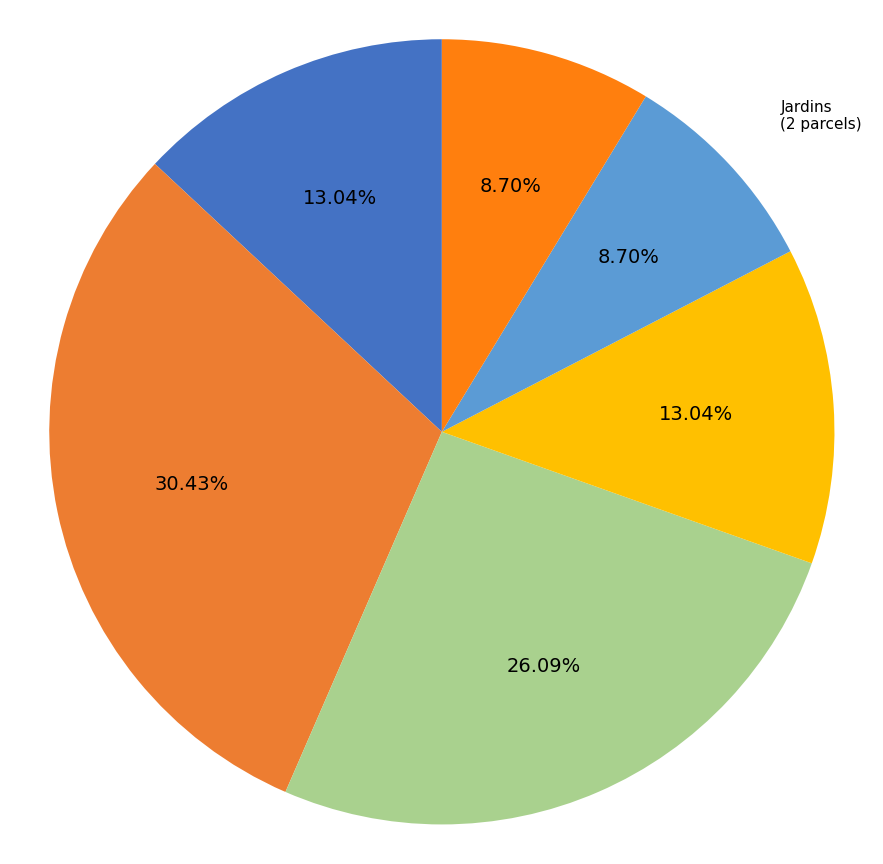

Is there any slice that represents more than half of the pie?

No